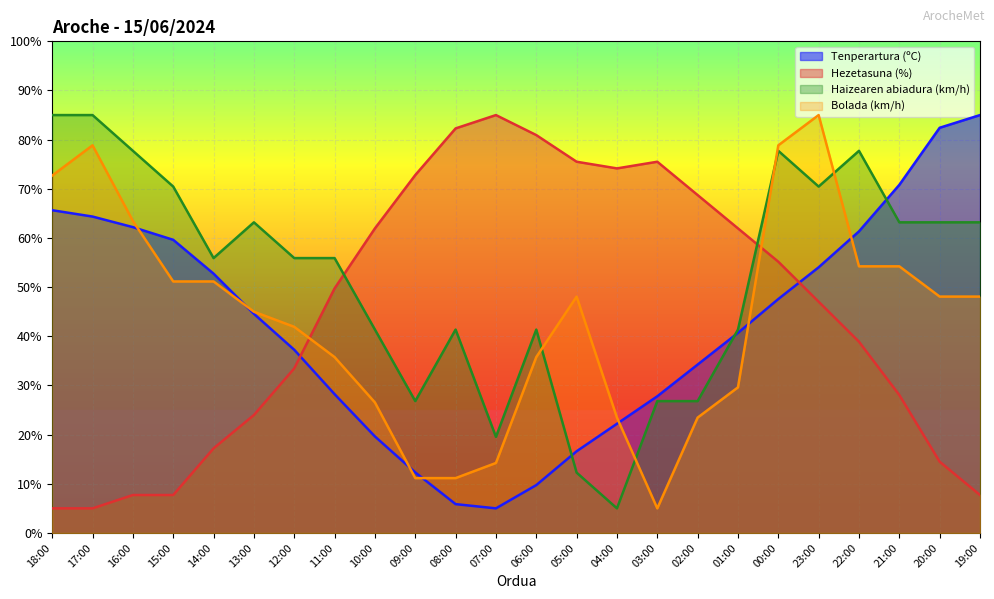

Where is the first local maximum for Haizearen abiadura (km/h)?

13:00